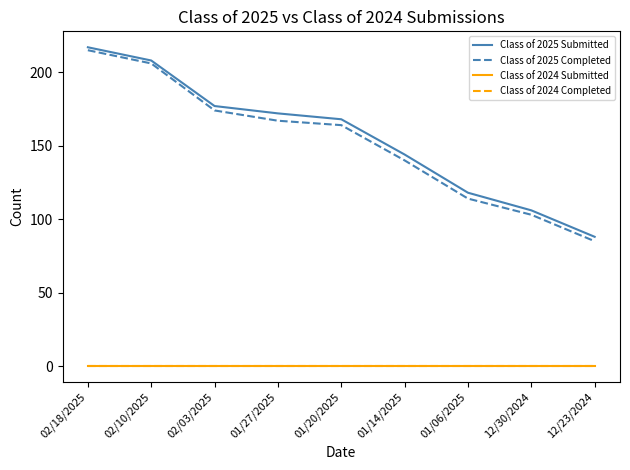

Reading left to right, extract all data points from this chart.

Class of 2025 Submitted: 02/18/2025=217	02/10/2025=208	02/03/2025=177	01/27/2025=172	01/20/2025=168	01/14/2025=144	01/06/2025=118	12/30/2024=106	12/23/2024=88
Class of 2025 Completed: 02/18/2025=215	02/10/2025=206	02/03/2025=174	01/27/2025=167	01/20/2025=164	01/14/2025=140	01/06/2025=114	12/30/2024=103	12/23/2024=85
Class of 2024 Submitted: 02/18/2025=0	02/10/2025=0	02/03/2025=0	01/27/2025=0	01/20/2025=0	01/14/2025=0	01/06/2025=0	12/30/2024=0	12/23/2024=0
Class of 2024 Completed: 02/18/2025=0	02/10/2025=0	02/03/2025=0	01/27/2025=0	01/20/2025=0	01/14/2025=0	01/06/2025=0	12/30/2024=0	12/23/2024=0